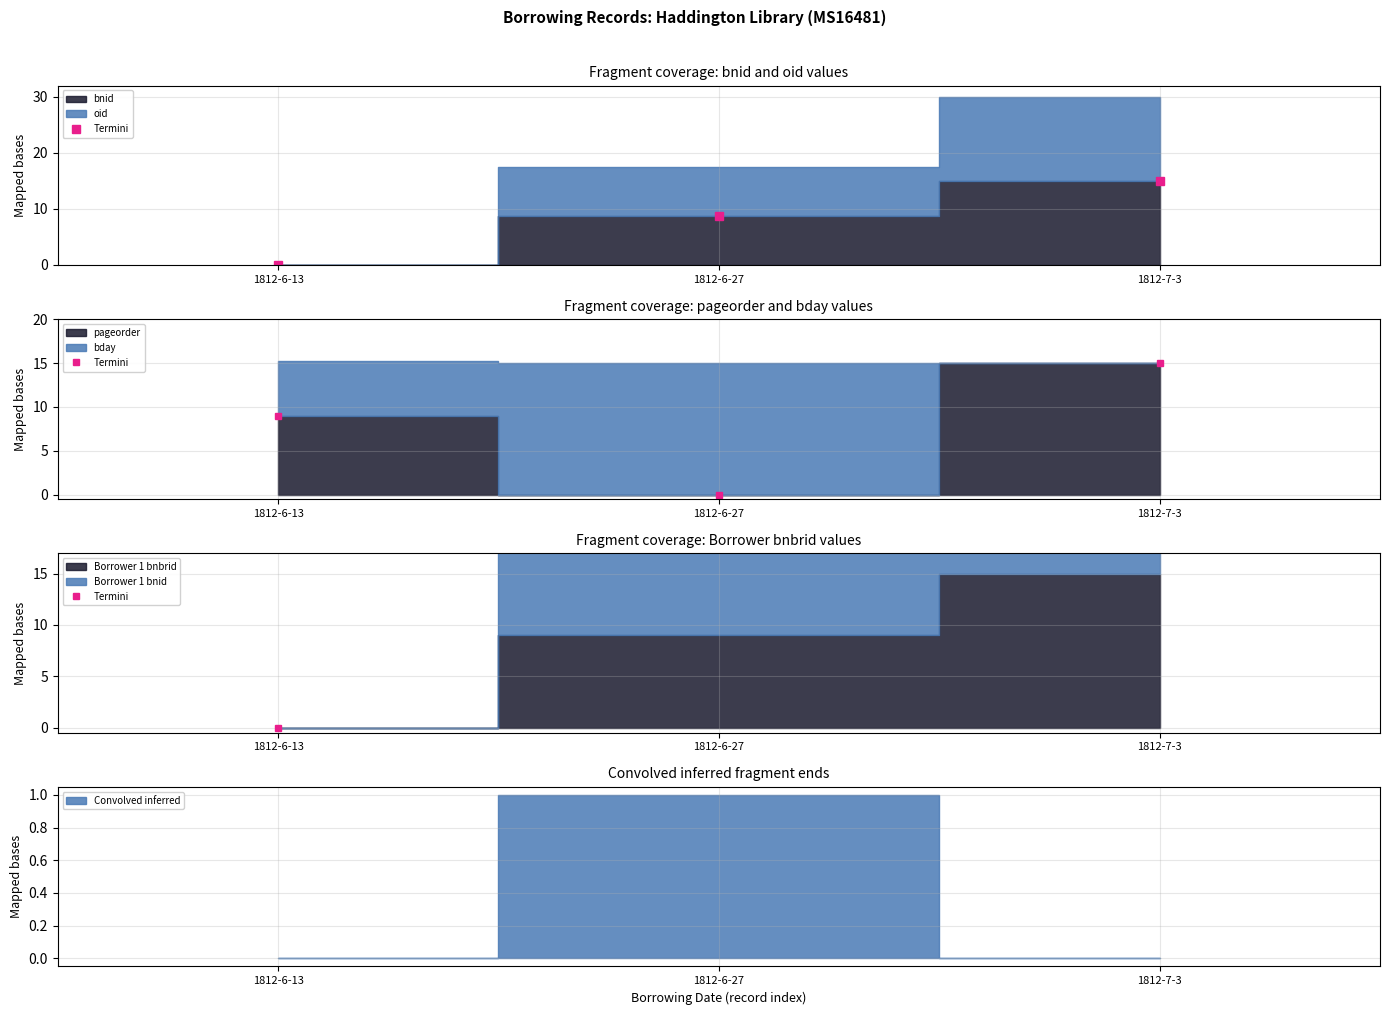

What position from the left is 1812-6-27?

2